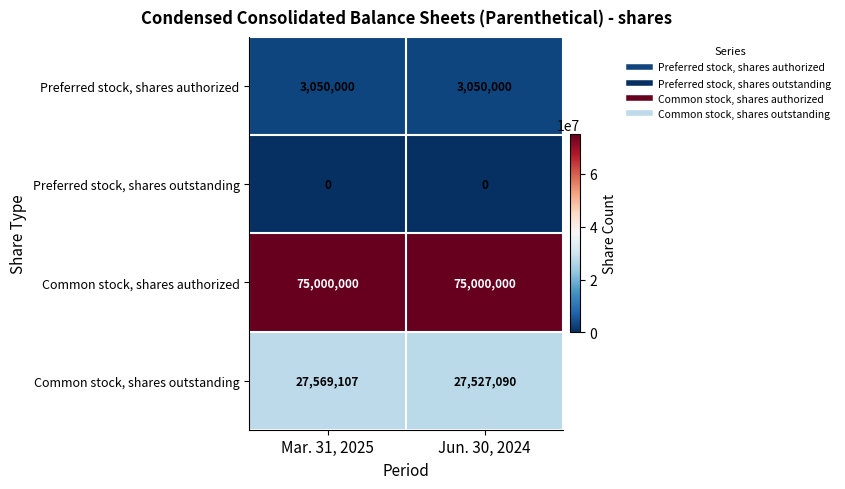

Which series has the largest total across all categories?

Common stock, shares authorized